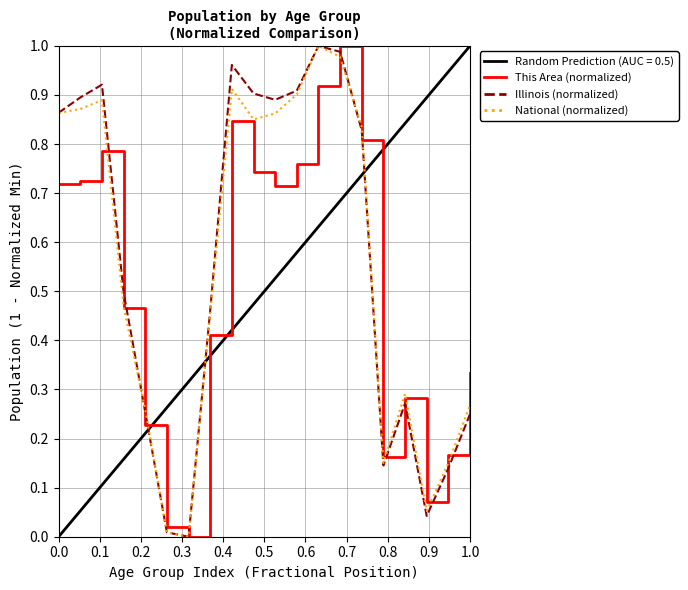

The value of This Area (normalized) at 1.0 is 0.2. True or false?

False